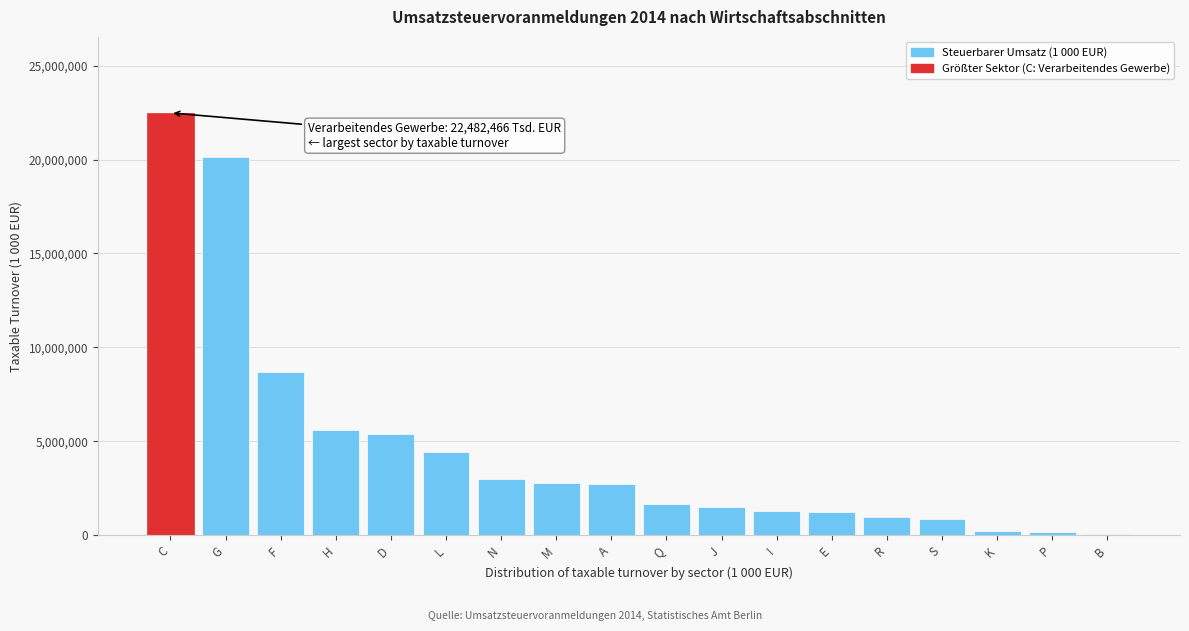

Which label corresponds to the largest value in the chart?

C